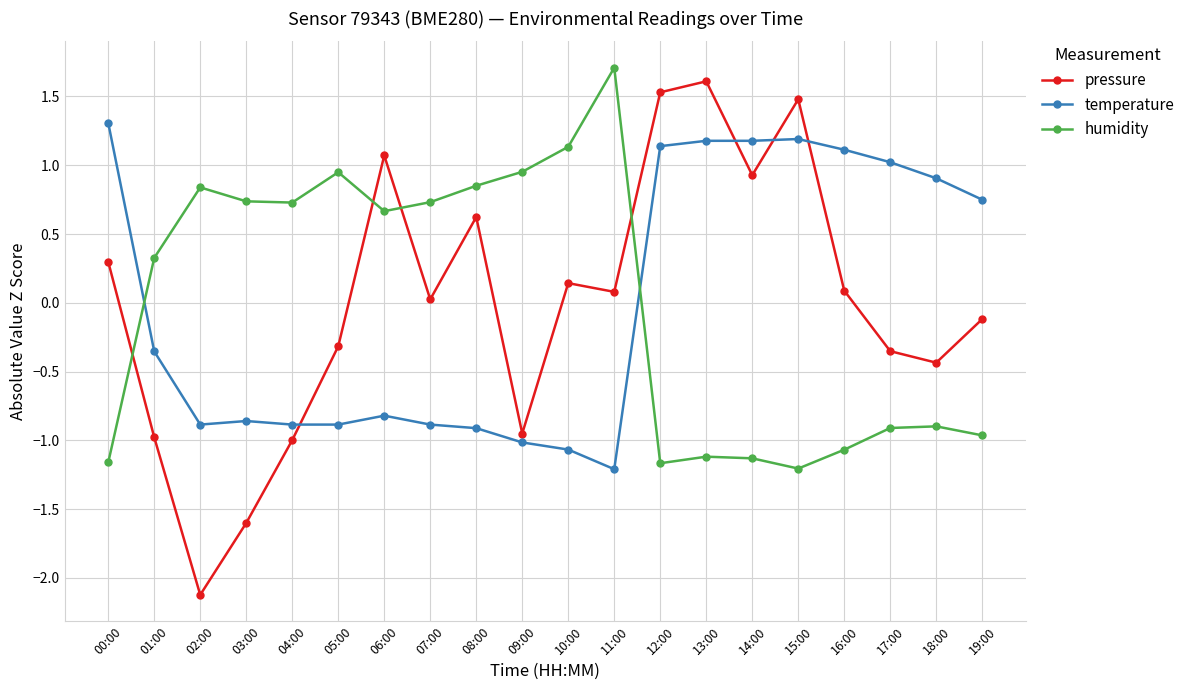

How many data points in pressure are above 0?

11